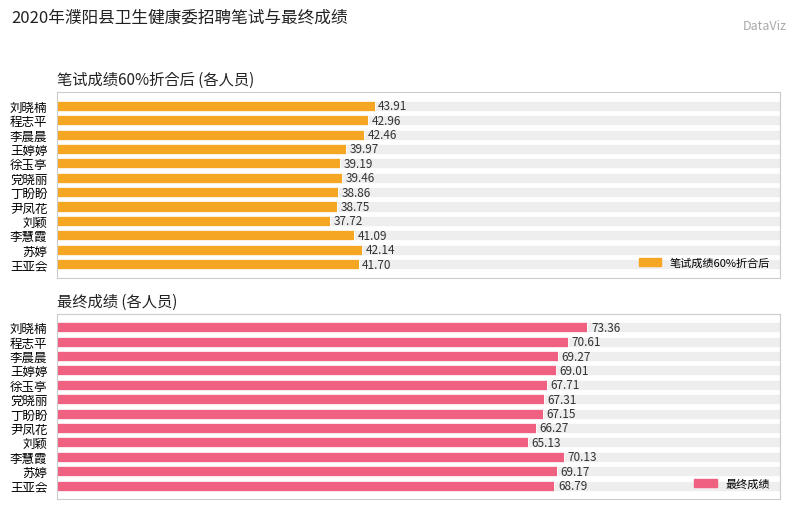

Which series has the largest range (max minus min)?

最终成绩